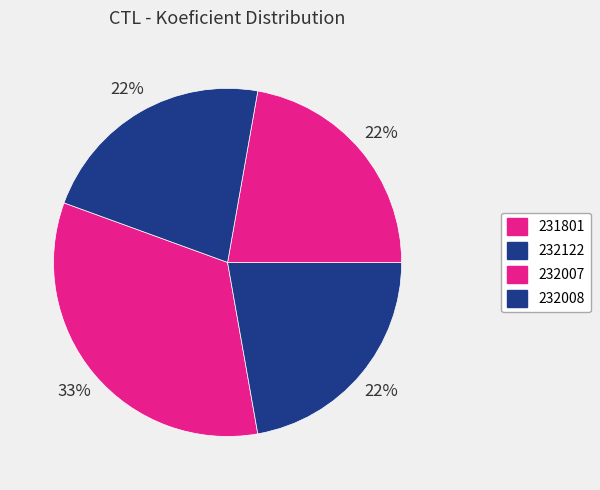

Rank the categories by value from lowest to highest.

232122, 232007, 232008, 231801